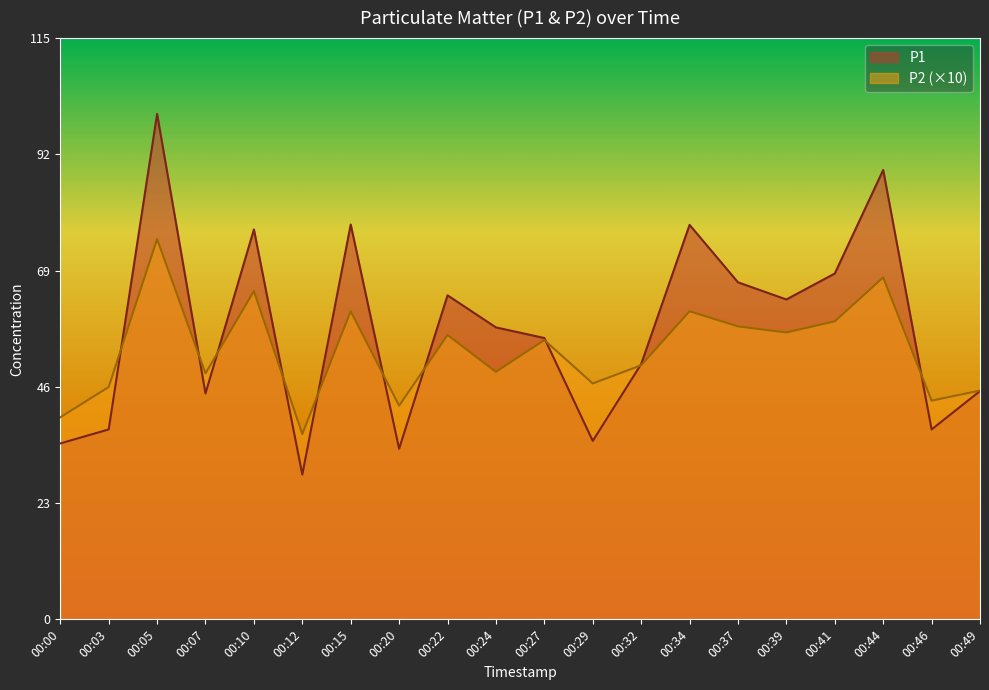

True or false: P2 has a value of 42.3 at 00:20.

True